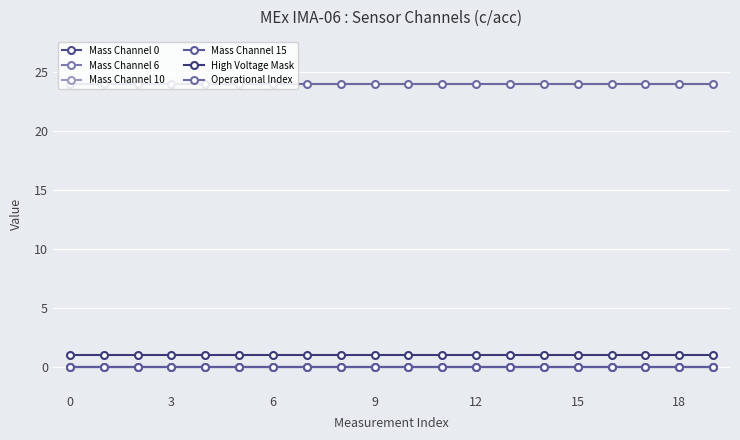

Is this an area chart (filled region under the line)?

No